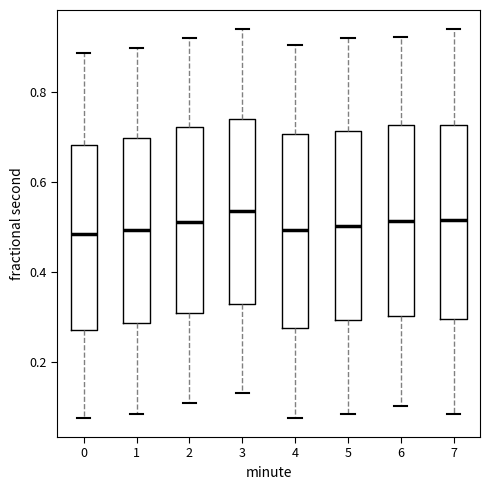

Where does the lower whisker of the box at x = 2 end on the y-axis? The values are not printed on the chart, so give them approximately, as read against the axis.

0.10